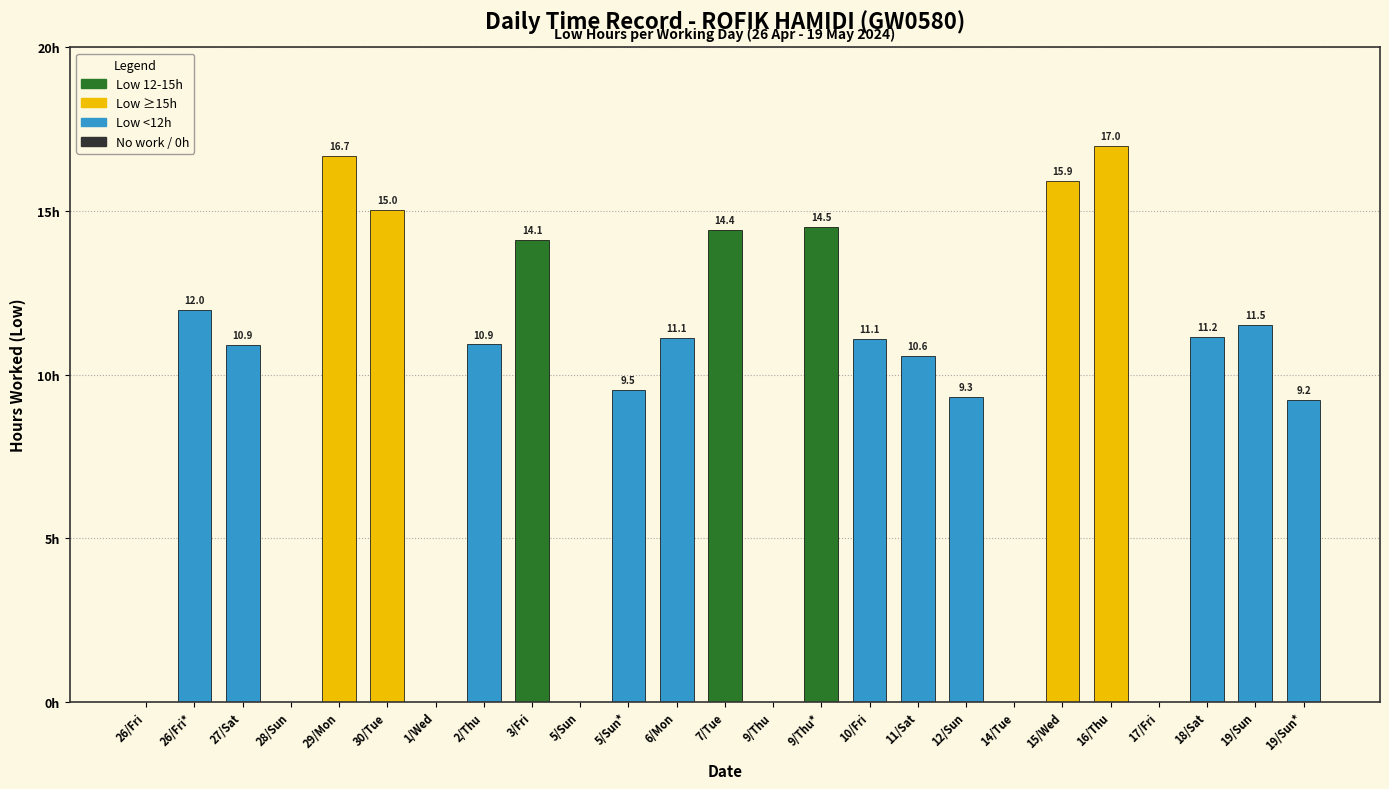

At which label does the data first exceed 10?

26/Fri*